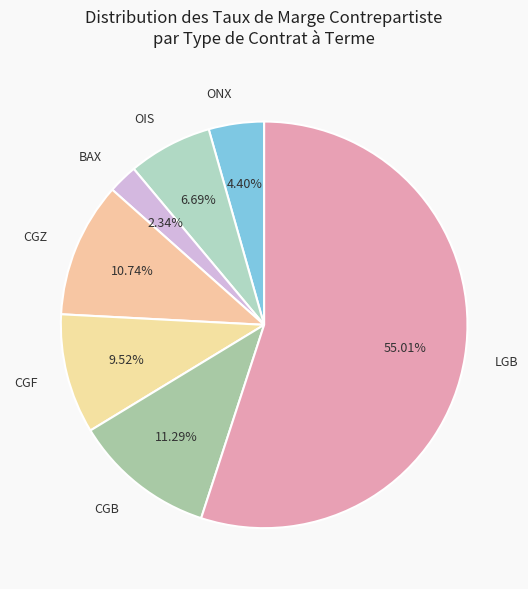

True or false: CGB accounts for 11% of the total.

True